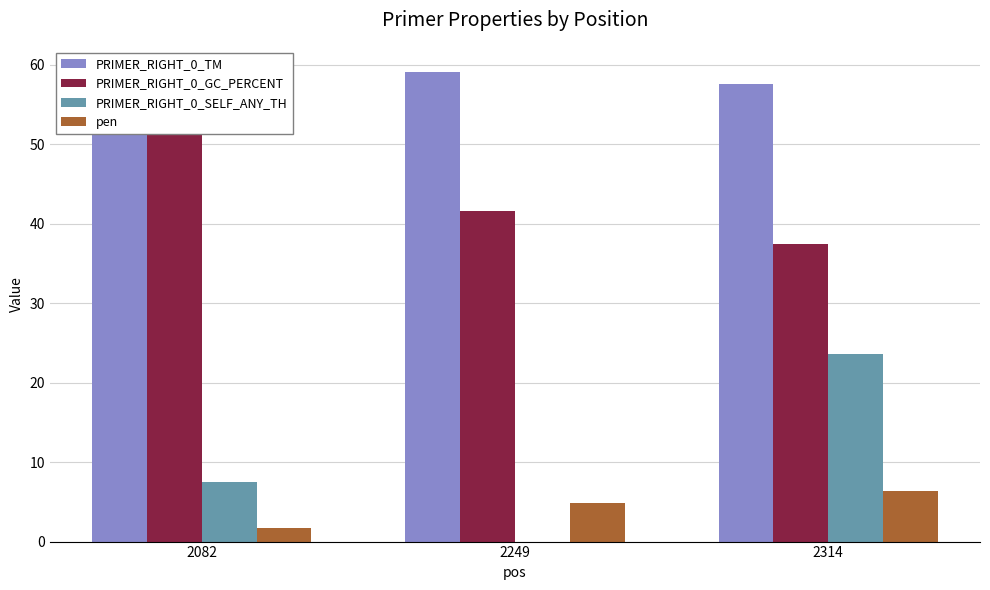

Rank the series by their maximum value, from lowest to highest.

pen, PRIMER_RIGHT_0_SELF_ANY_TH, PRIMER_RIGHT_0_GC_PERCENT, PRIMER_RIGHT_0_TM